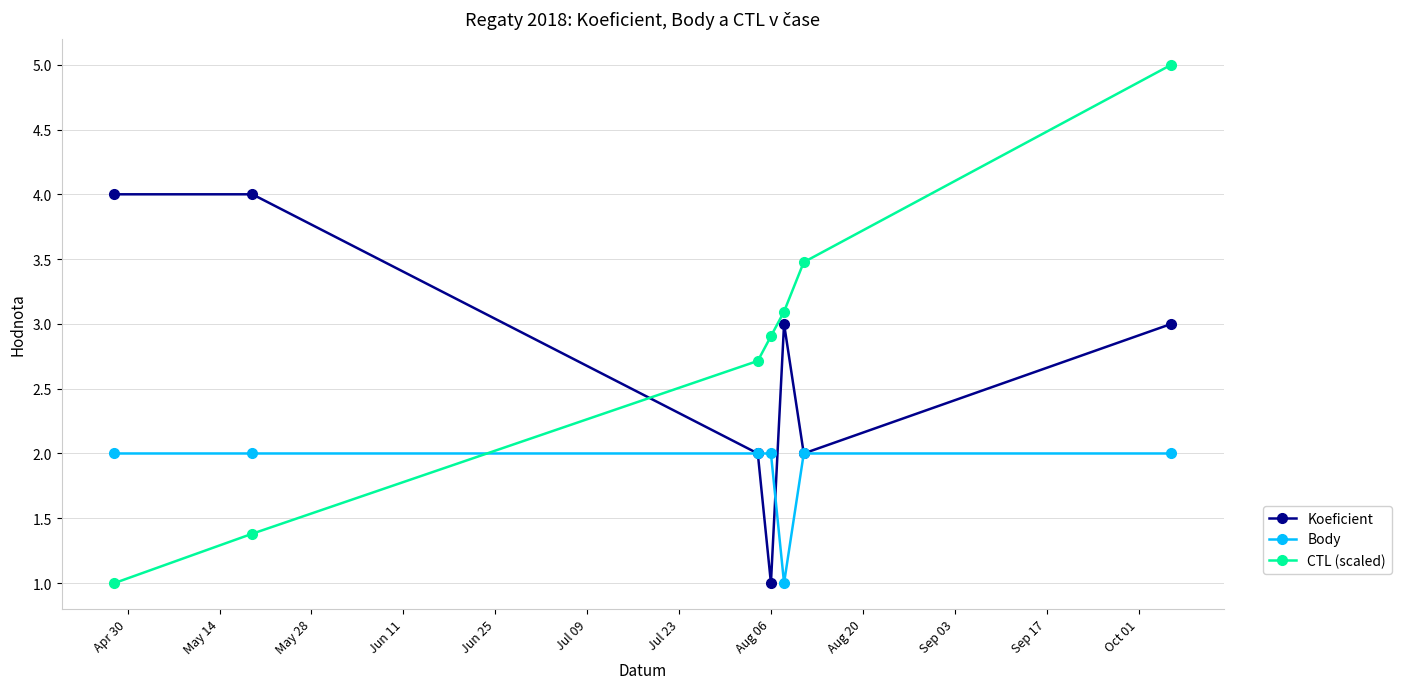

Which series has the largest range (max minus min)?

CTL (scaled)